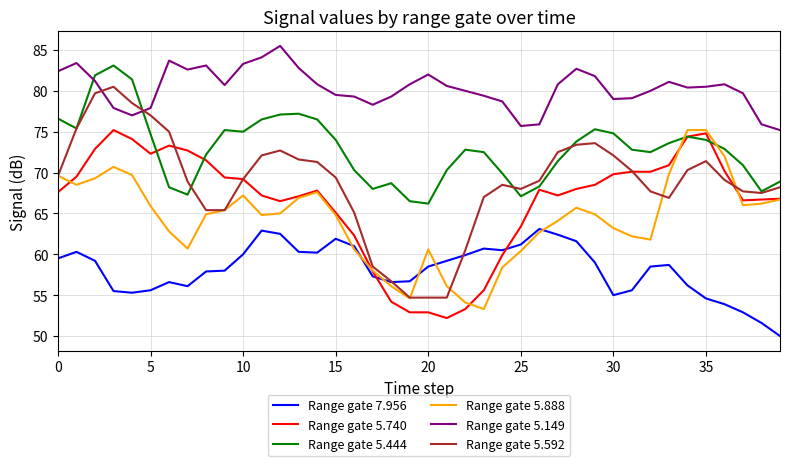

Which series has the largest total across all categories?

Range gate 5.149